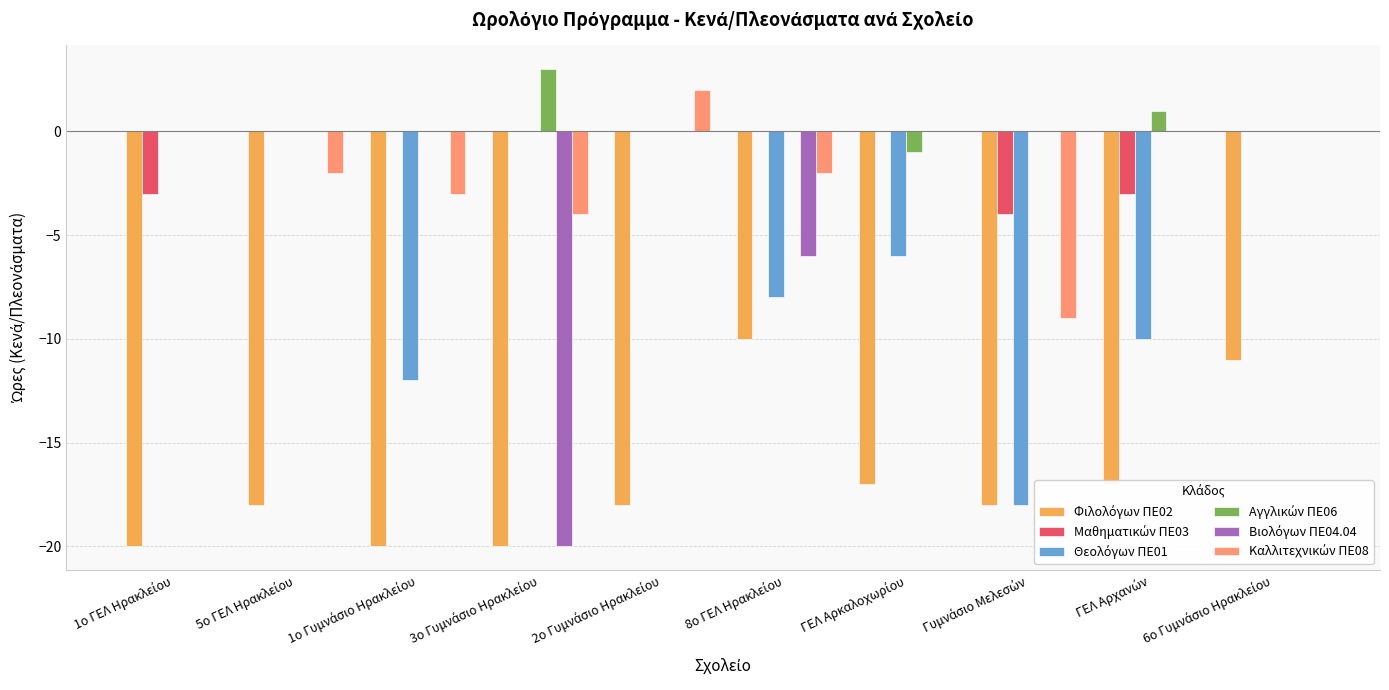

How many Μαθηματικών ΠΕ03 values are between -3 and 0?

9